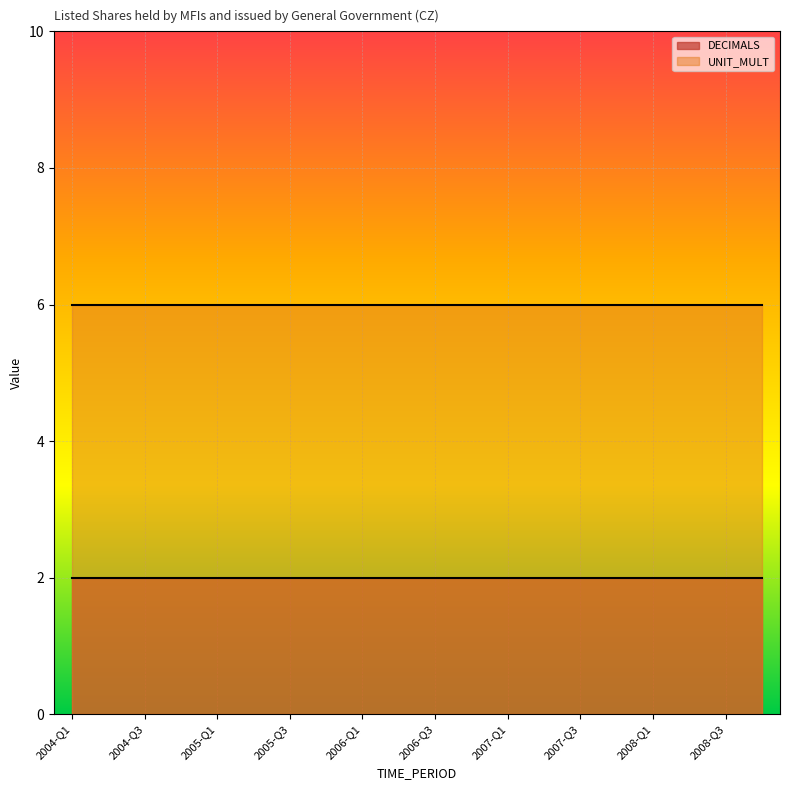

Between 2006-Q4 and 2008-Q2, which series saw the biggest shift?

DECIMALS